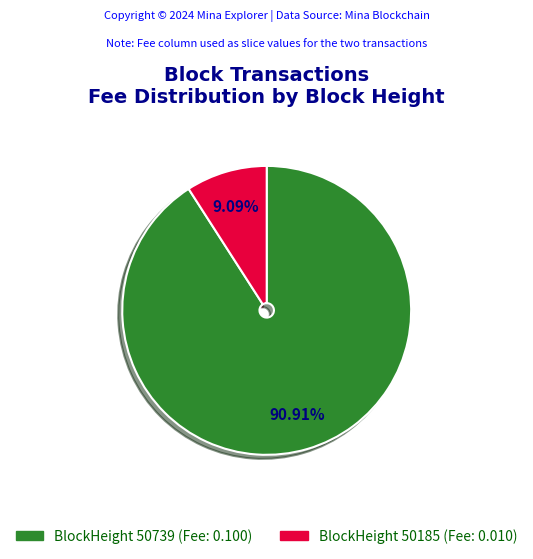

What is the largest slice in the pie chart?

BlockHeight 50739 (Fee: 0.100)